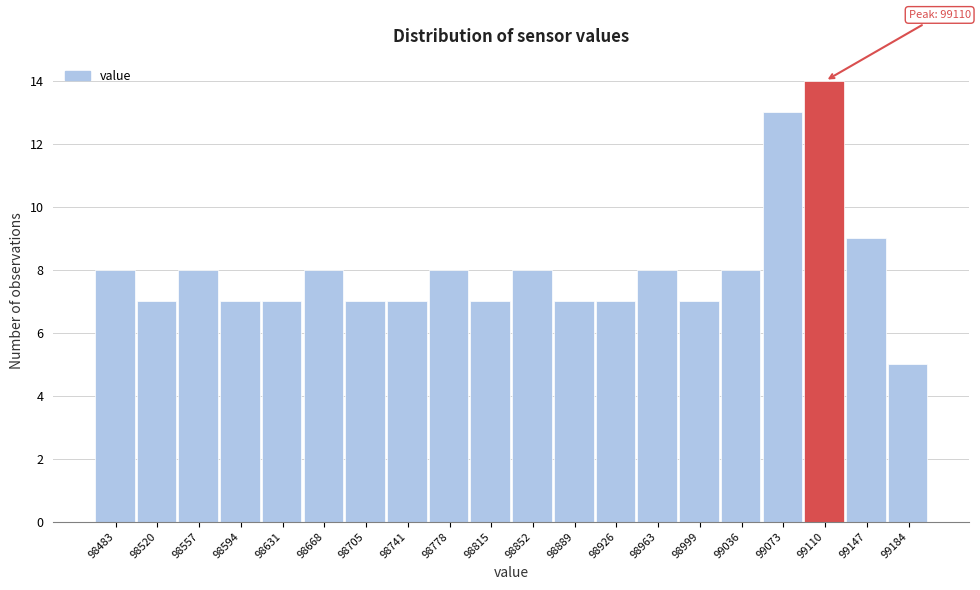

Which range on the x-axis has the tallest bar?

99090 to 99130